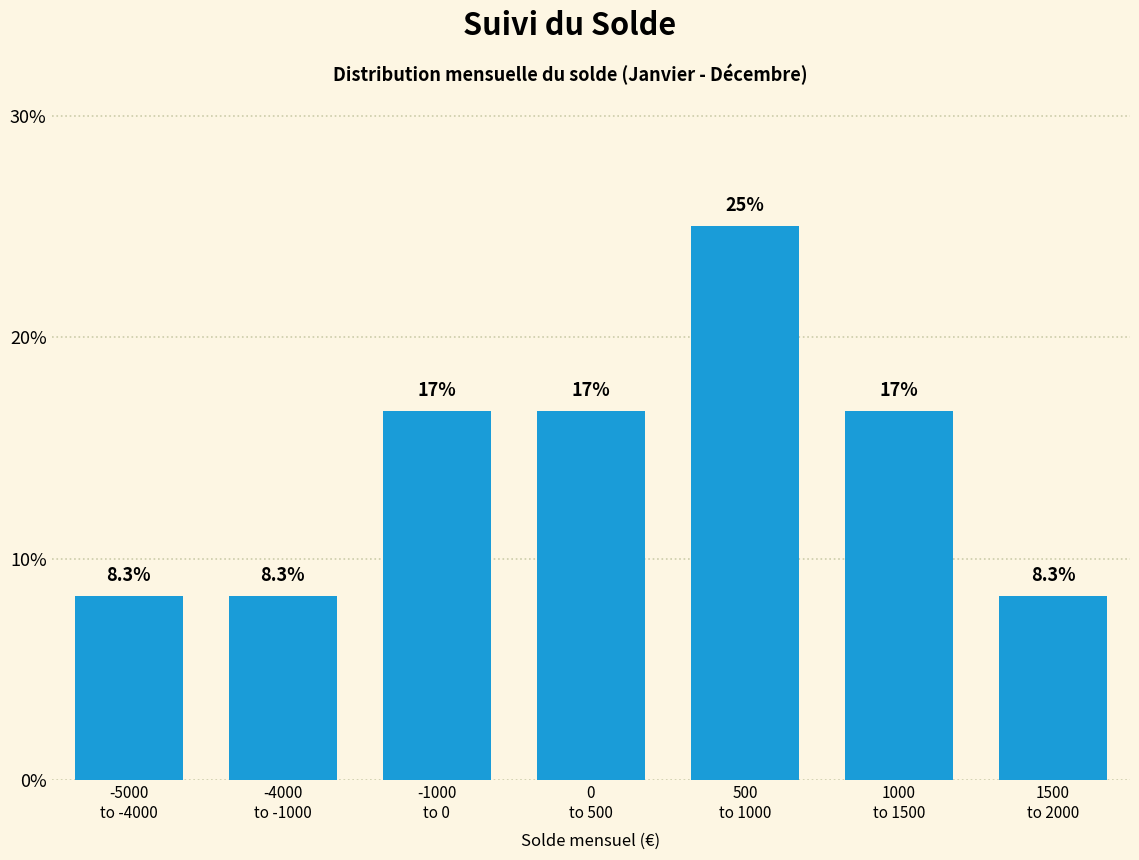

Reading left to right, transcribe all the data shown in this chart.

8.3	8.3	16.7	16.7	25.0	16.7	8.3